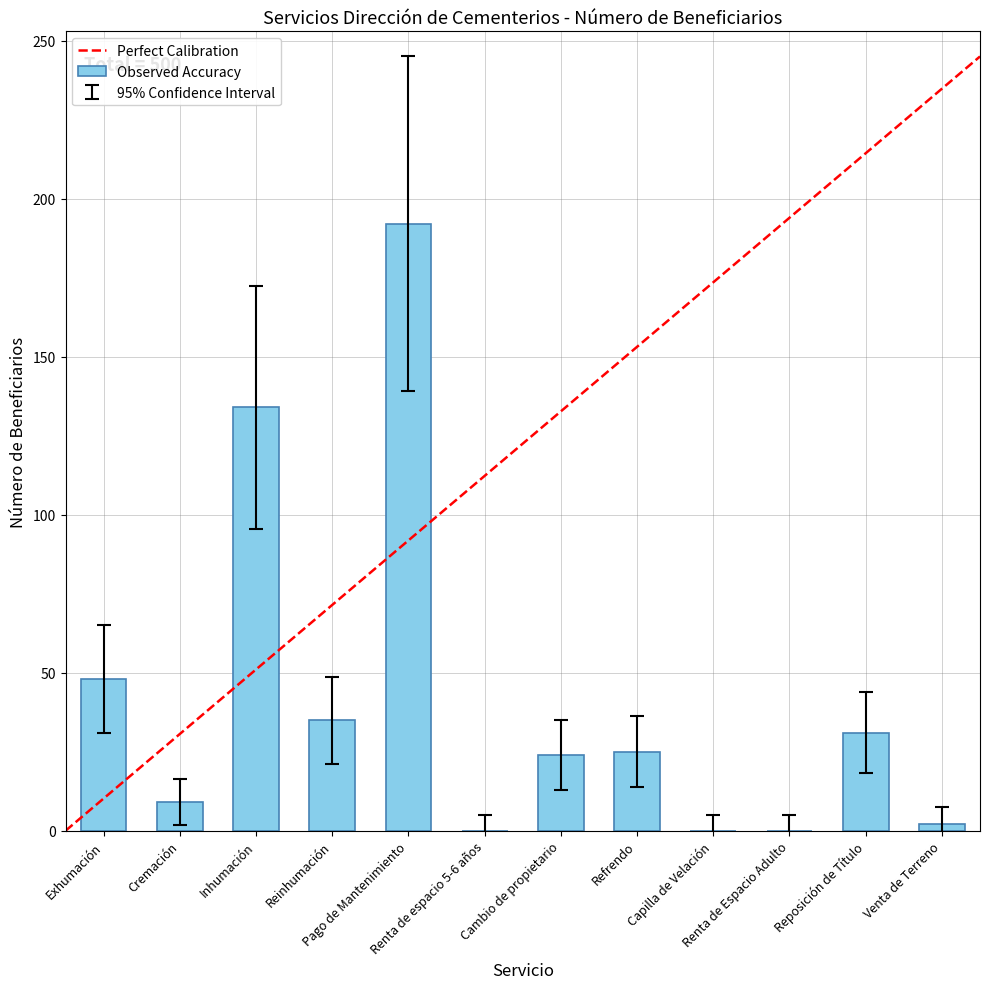

Are the bars horizontal?

No